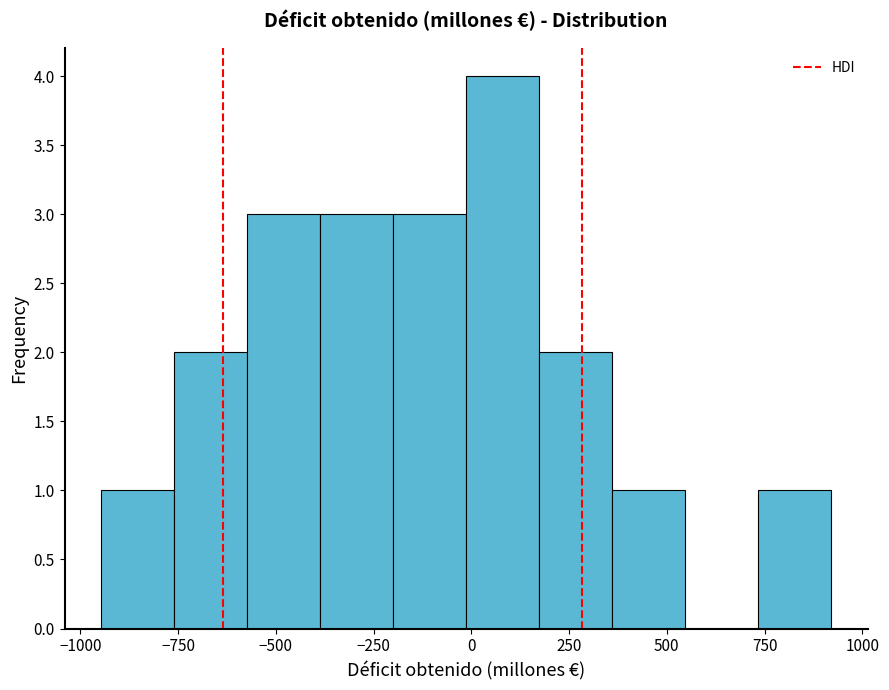

Read against the x-axis, roughly where is the centre of the tallest bar?

100